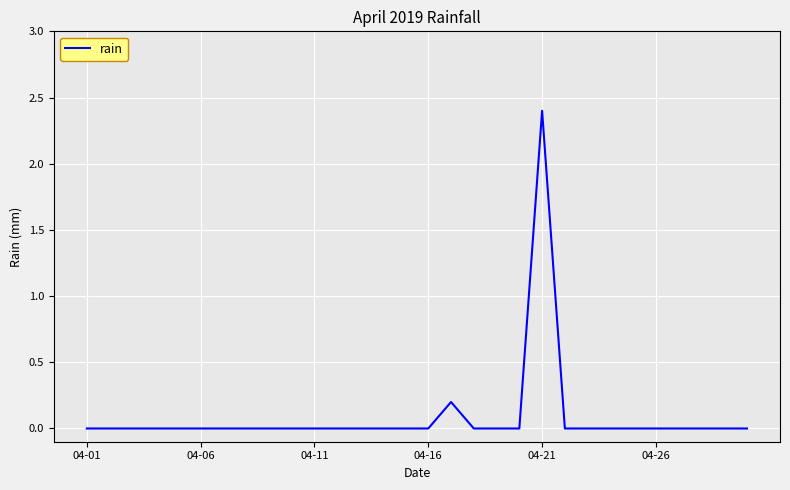

What is the maximum value shown in the chart?

2.4